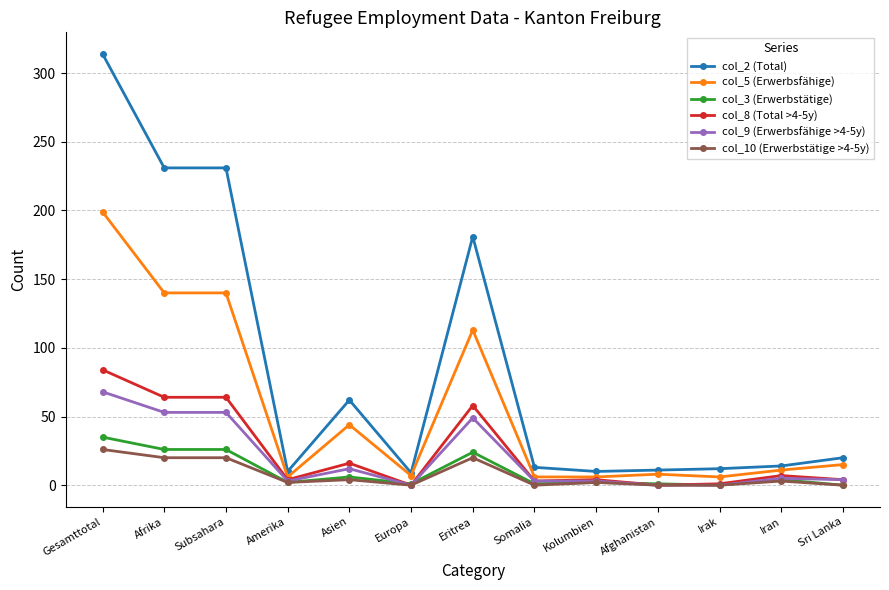

True or false: col_2 (Total) and col_9 (Erwerbsfähige >4-5y) cross at least once.

False